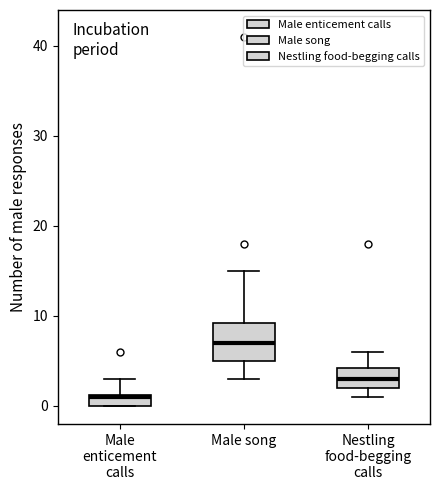

Which box is the tallest, from its lower edge to its upper edge?

Male song